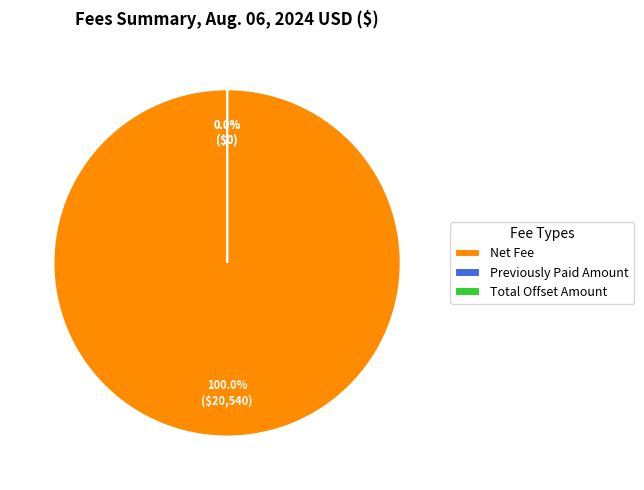

Is Total Offset Amount the majority of the pie?

No